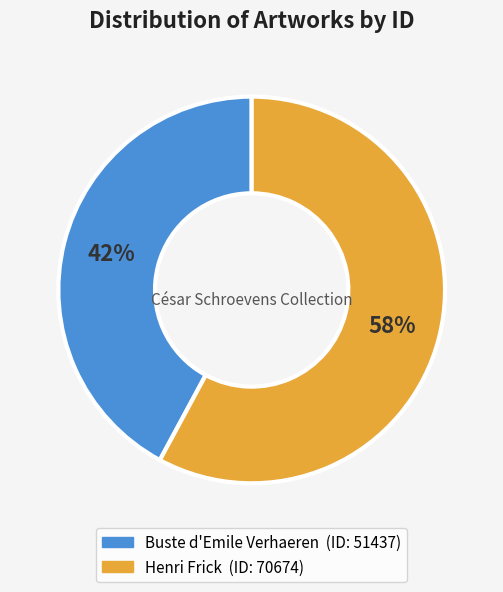

To the nearest percent, what is the difference between the largest and smallest slice percentages?

16%